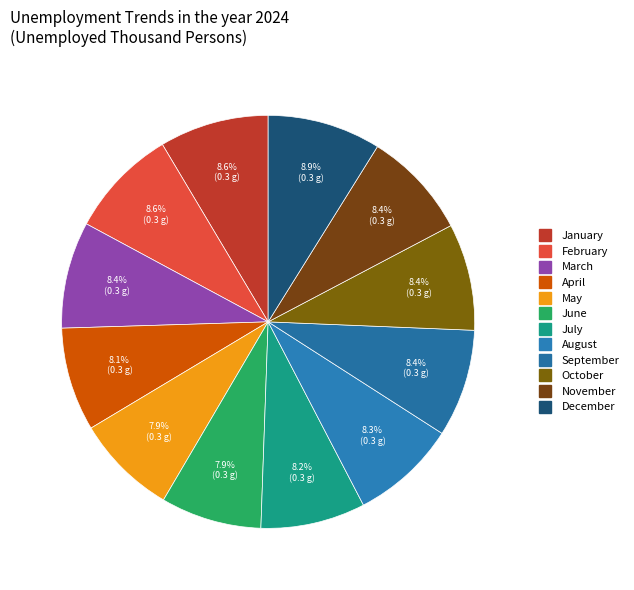

Does December represent more than half of the total?

No